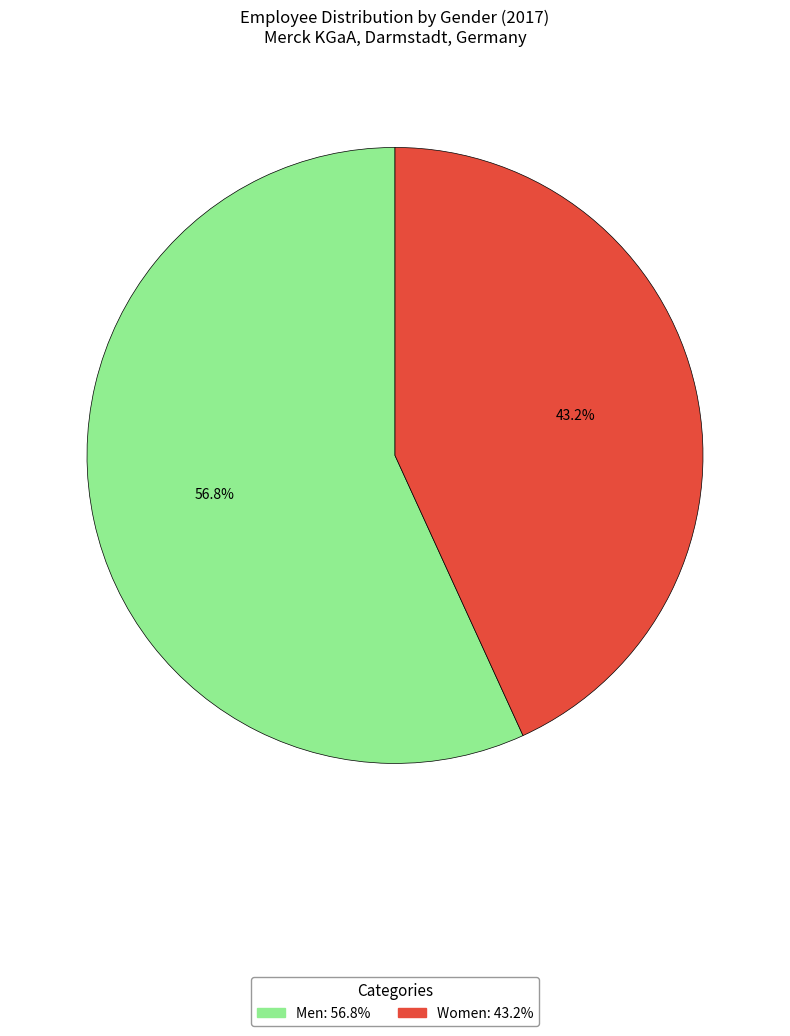

Is the sum of Women and Men greater than half?

Yes